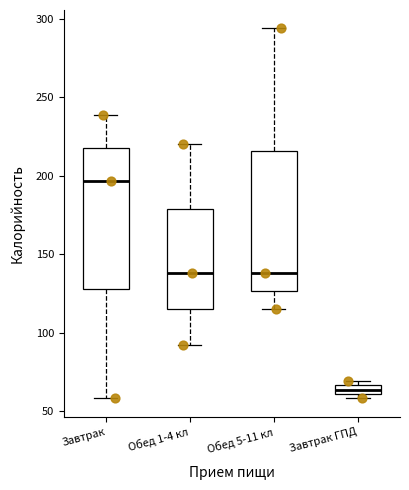

Where does the lower whisker of the box for Обед 5-11 кл end on the y-axis? The values are not printed on the chart, so give them approximately, as read against the axis.

115